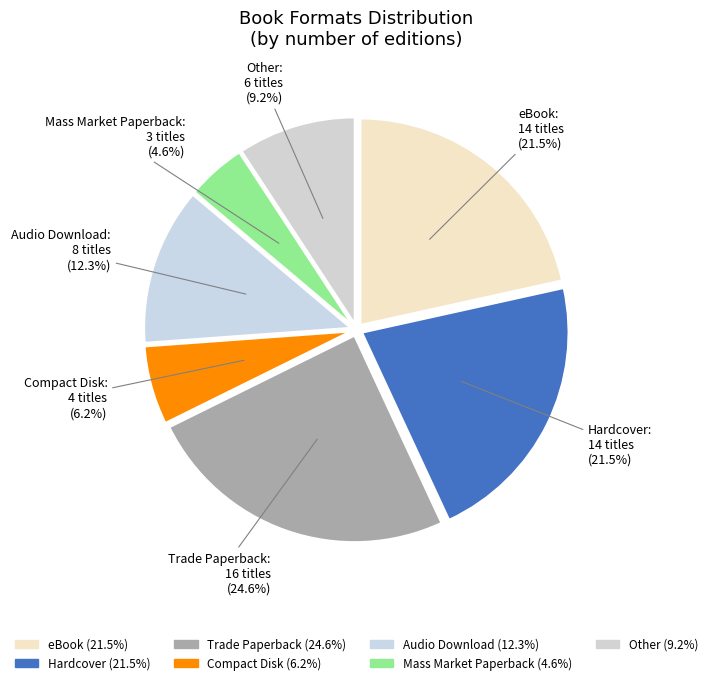

To the nearest percent, what percentage of the pie is Audio Download?

12%